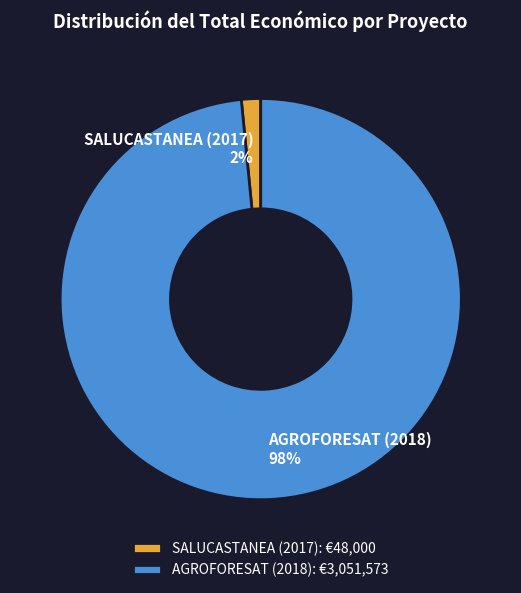

Is it true that AGROFORESAT (2018) is 98% of the pie?

True